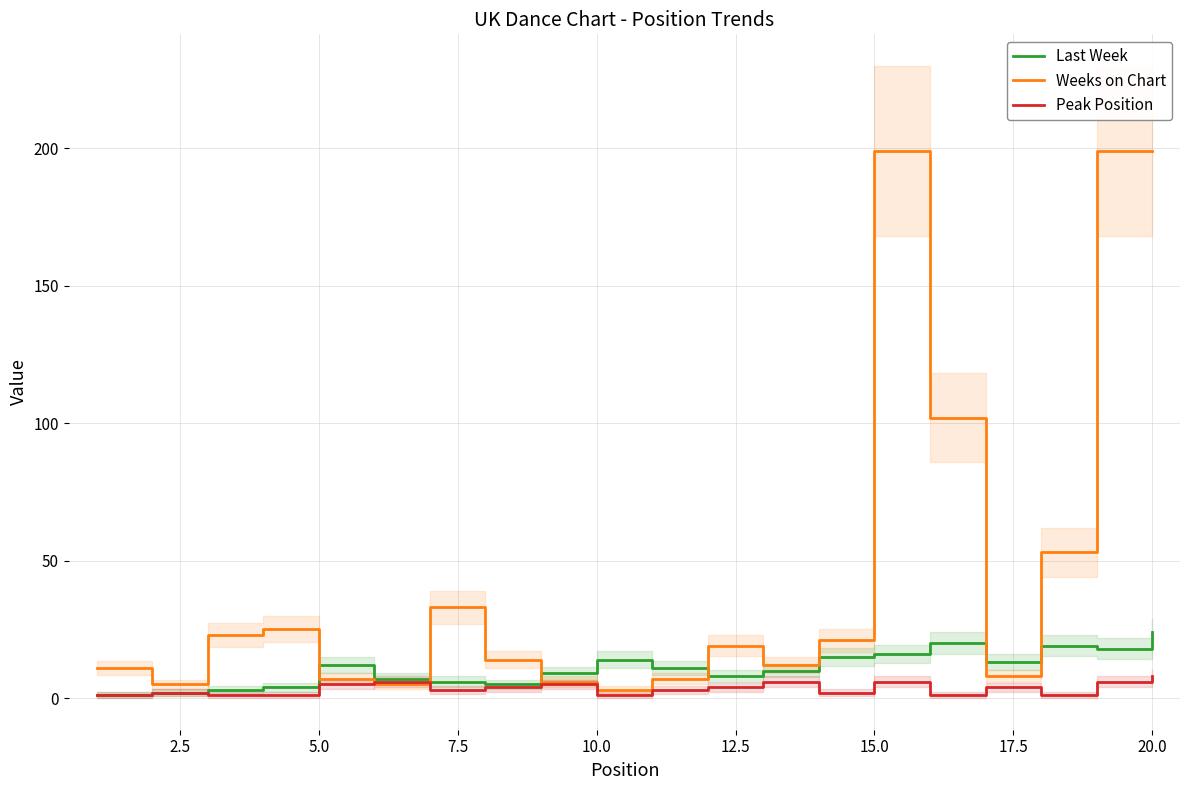

Is it true that Weeks on Chart equals 3 at 10.0?

True